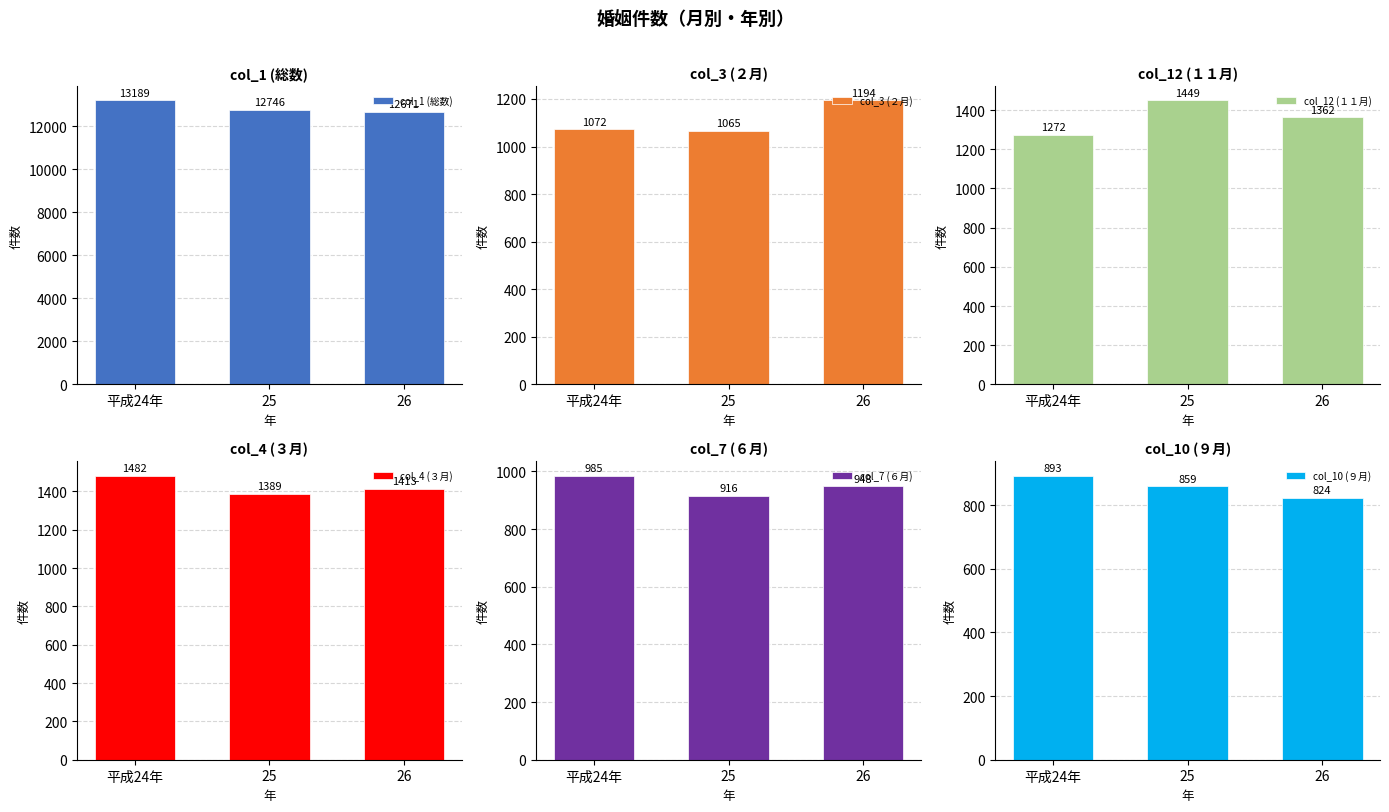

Count the col_4 (３月) values in the range 1389 to 1482.

3